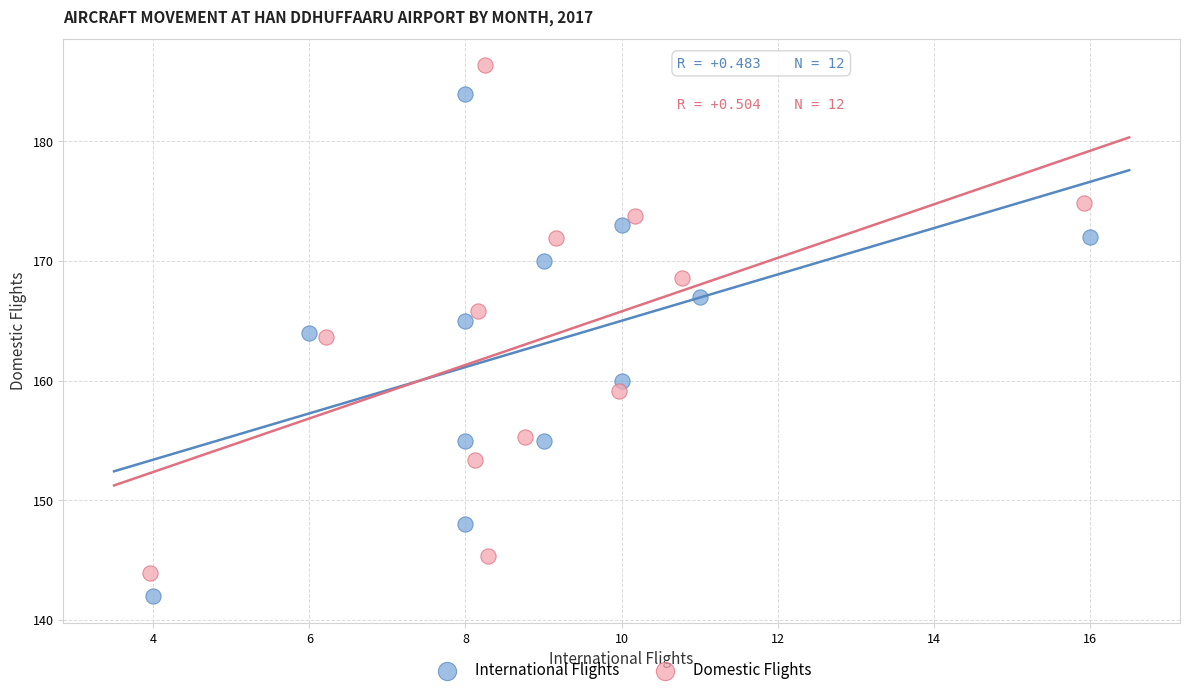

Which series contains the highest Y value?

Domestic Flights